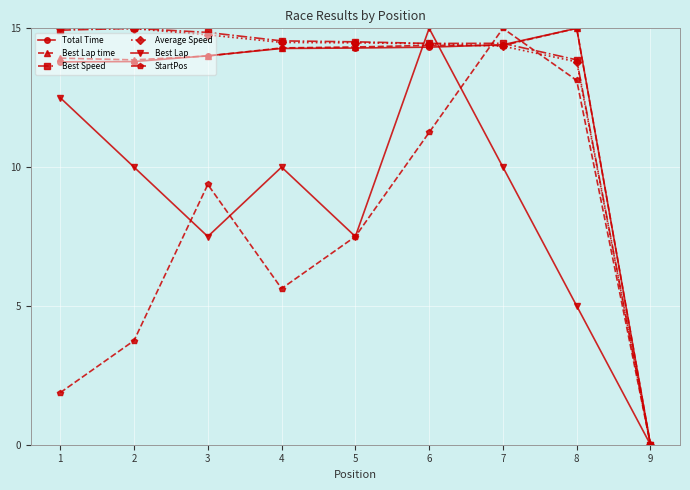

Is the value of Best Lap at 5 greater than the value of Best Speed at 4?

No